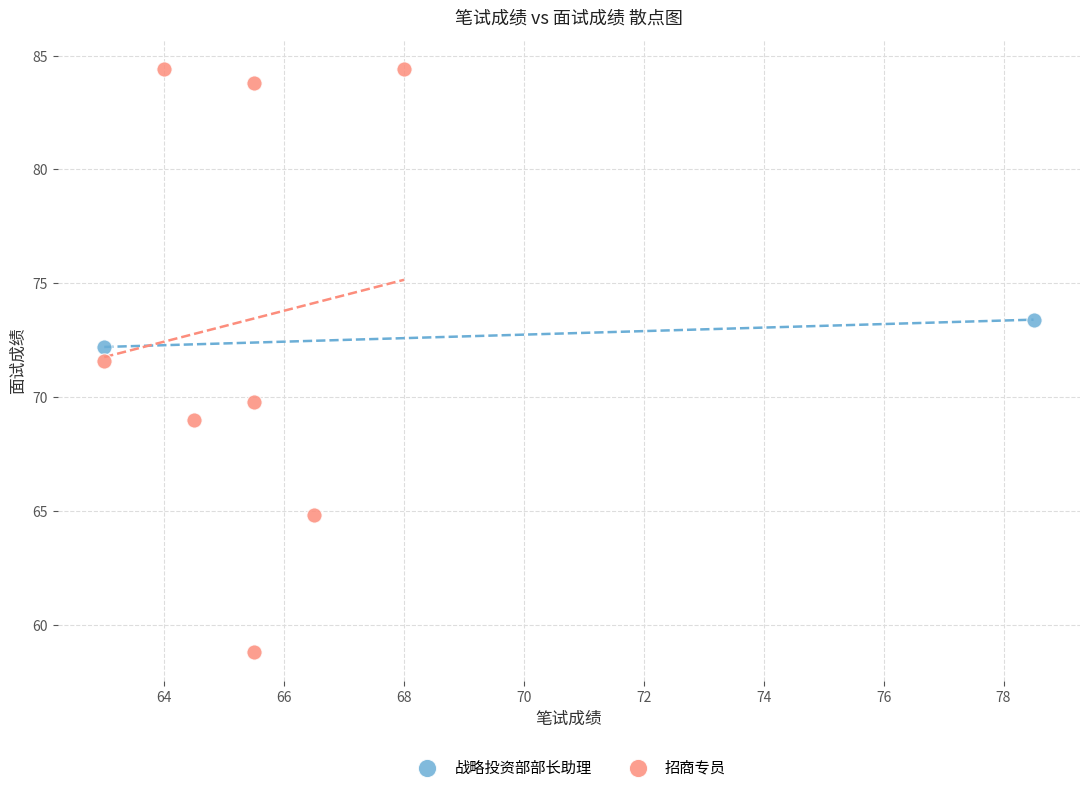

Which series contains the lowest Y value?

招商专员